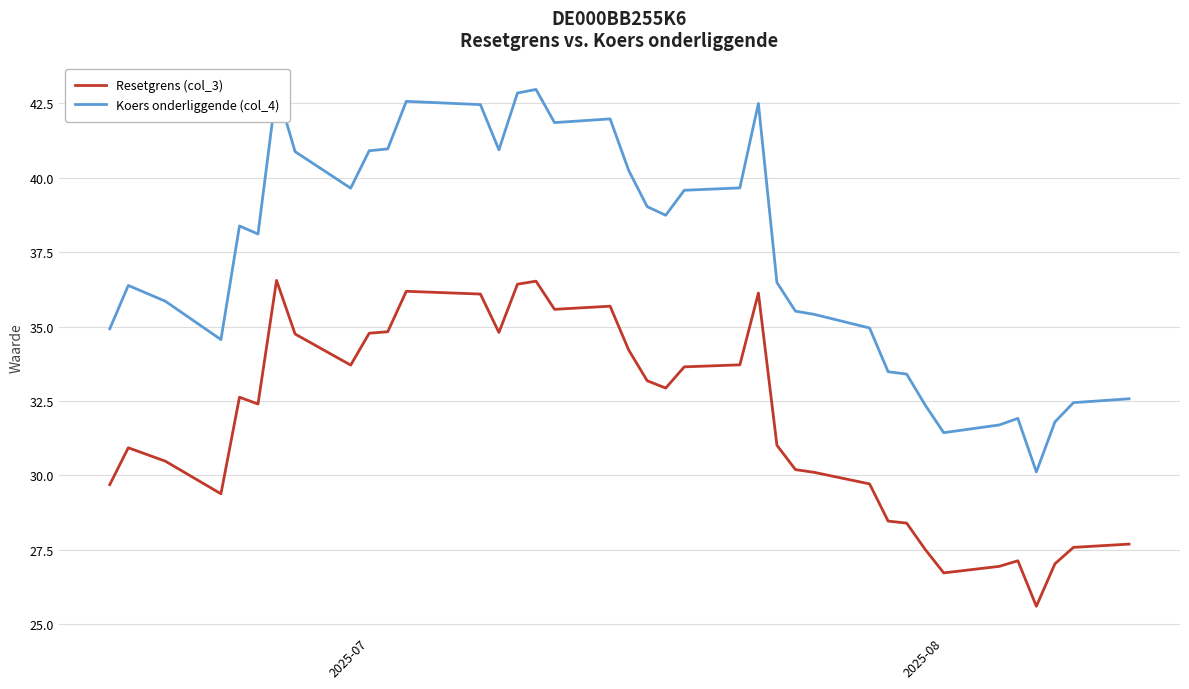

What is the sum of all Koers onderliggende (col_4) values?

1422.5